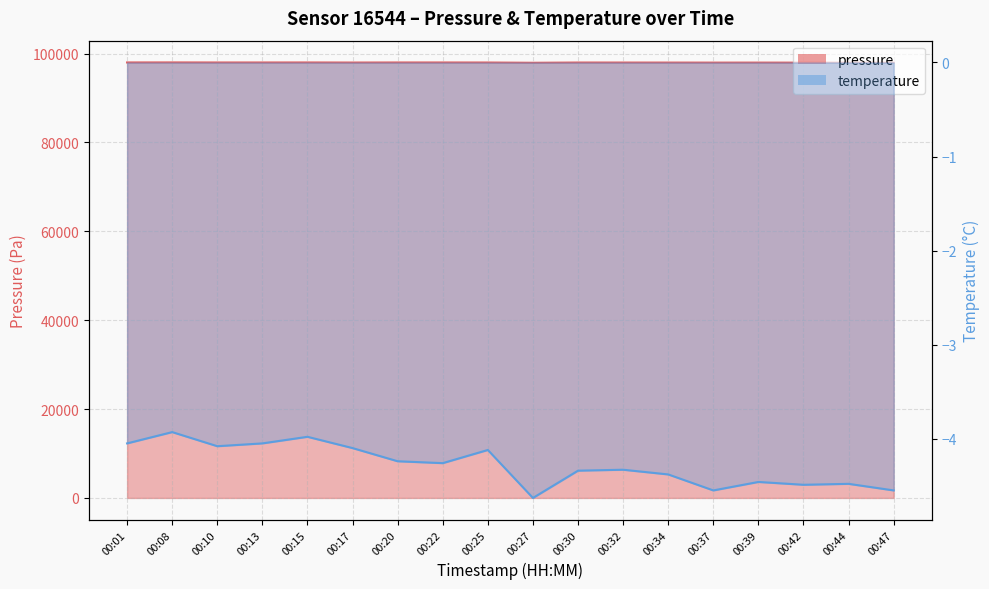

How many values in the pressure series exceed 97971?

9